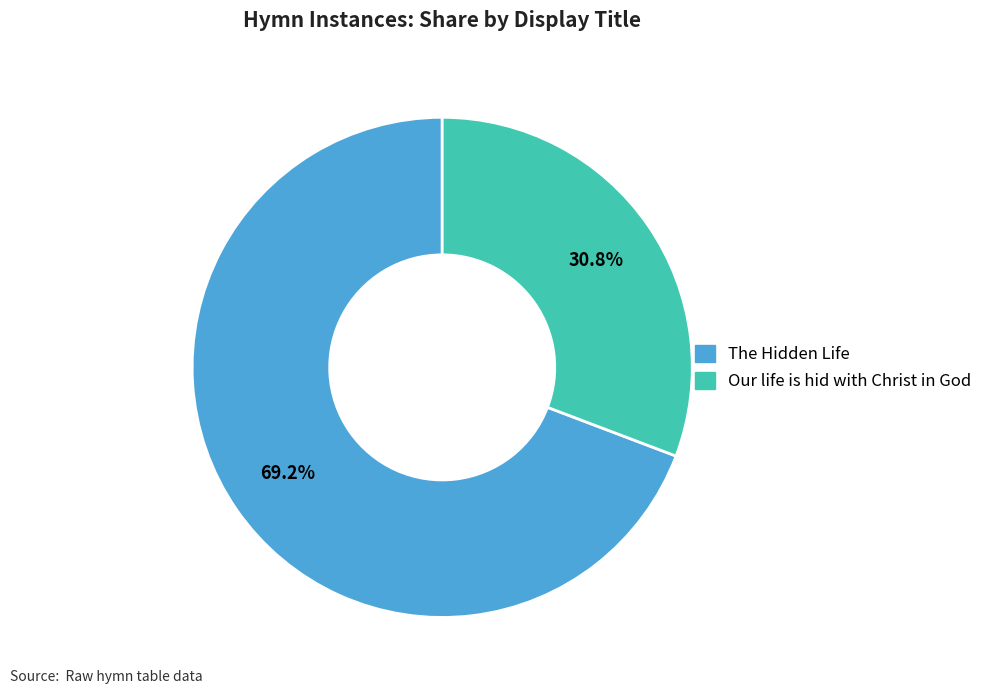

What is the largest slice in the pie chart?

The Hidden Life